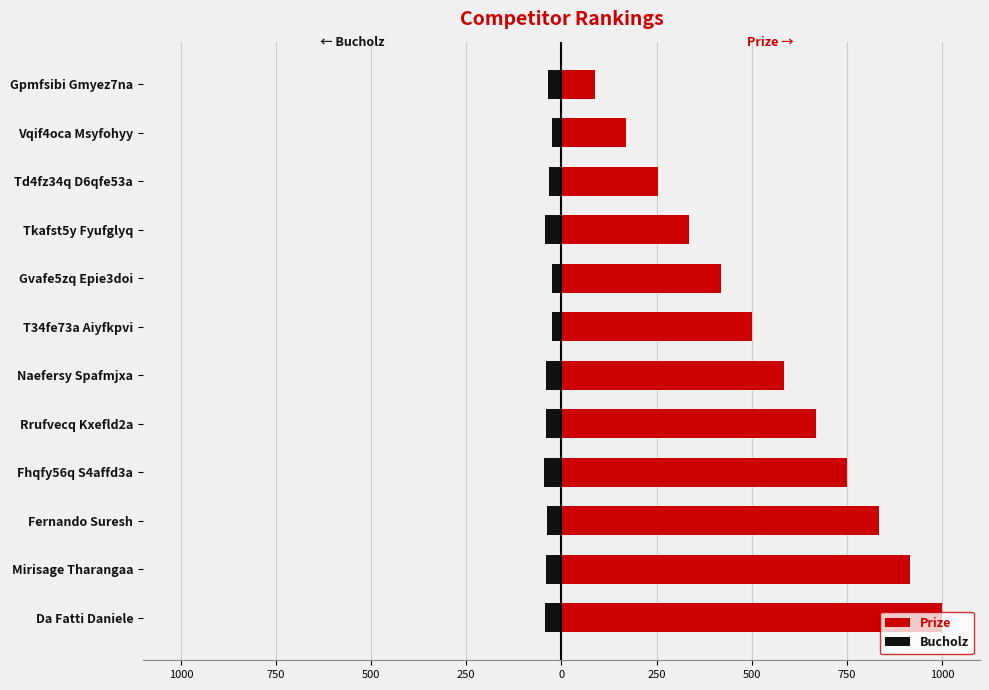

What is the approximate value of Bucholz at Mirisage Tharangaa?

-40